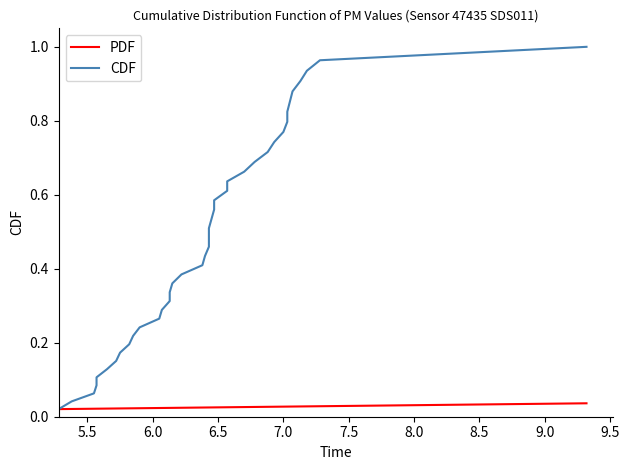

True or false: CDF and PDF cross at least once.

False